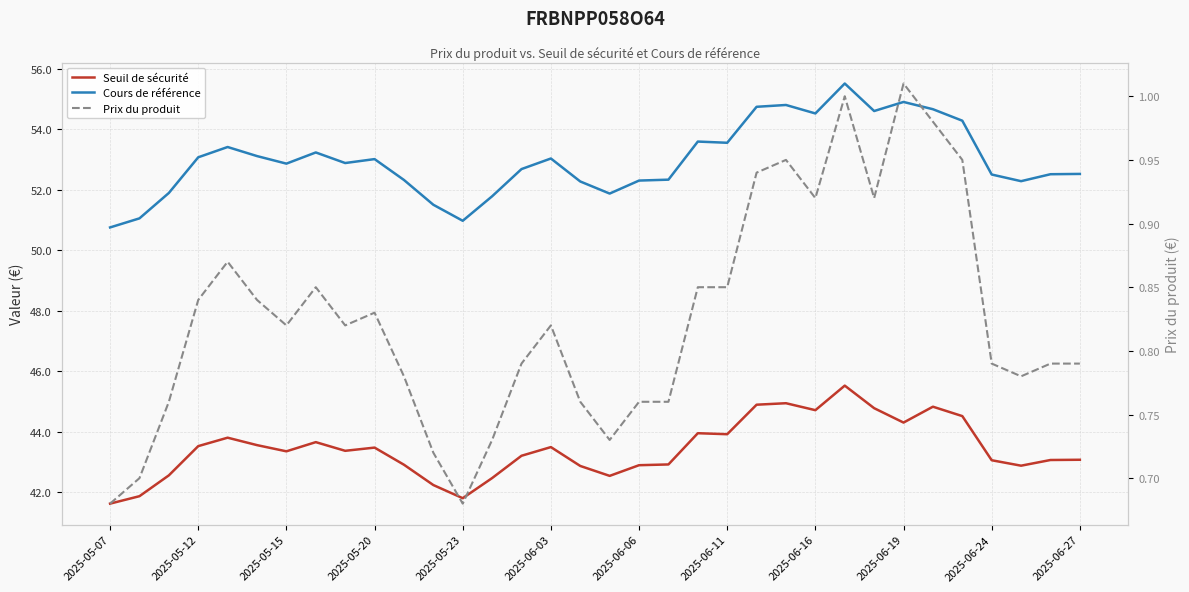

Rank the series at 22 from lowest to highest value.

Prix du produit, Seuil de sécurité, Cours de référence